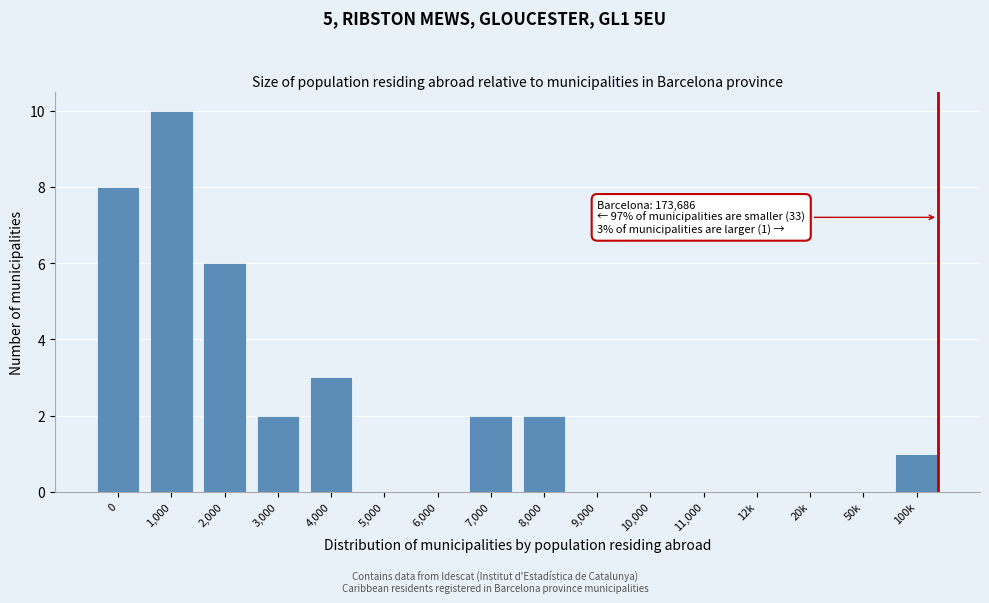

Reading right to left, extract all data points from this chart.

100k=1	50k=0	20k=0	12k=0	11,000=0	10,000=0	9,000=0	8,000=2	7,000=2	6,000=0	5,000=0	4,000=3	3,000=2	2,000=6	1,000=10	0=8